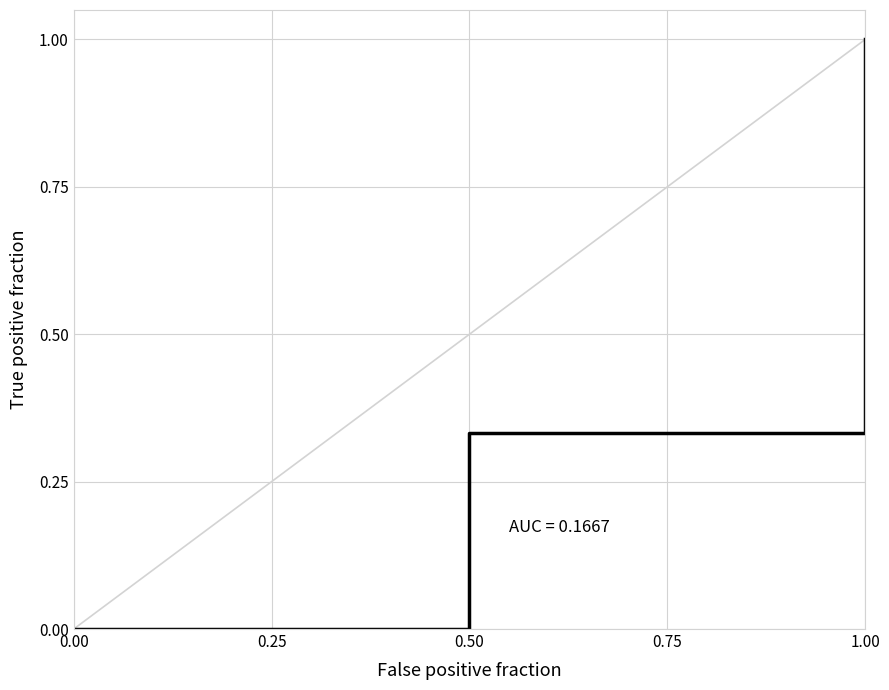

Between 0.00 and 0.50, which is larger?

0.50